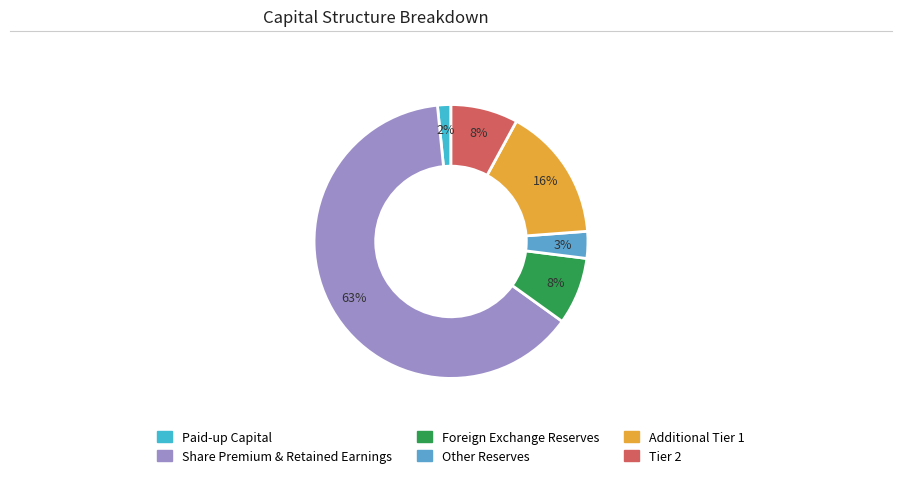

How many slices are in this pie chart?

6